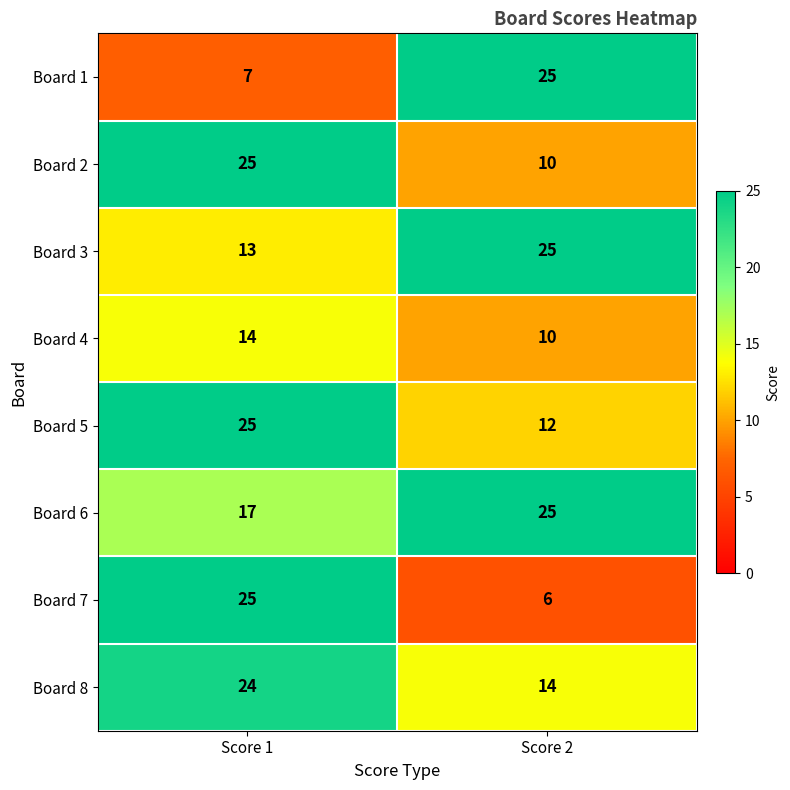

Reading left to right, what are all the values shown in this chart?

Board 1: 7	25
Board 2: 25	10
Board 3: 13	25
Board 4: 14	10
Board 5: 25	12
Board 6: 17	25
Board 7: 25	6
Board 8: 24	14